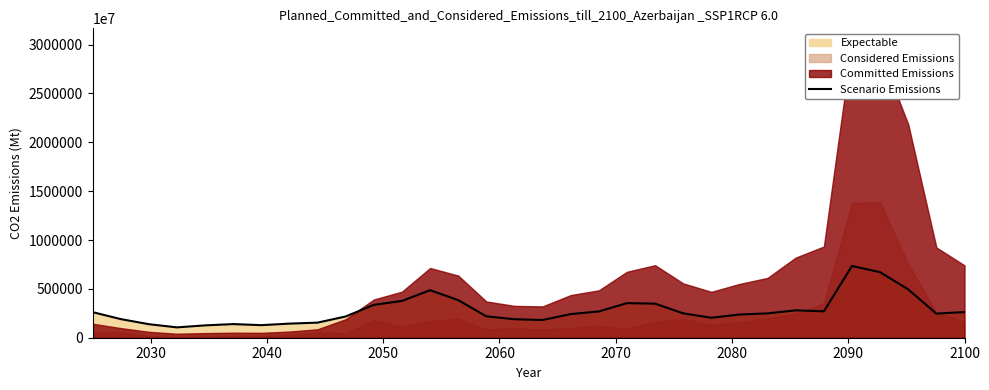

Approximately how many times larger is the value at 2030 compared to 2060?

1.5